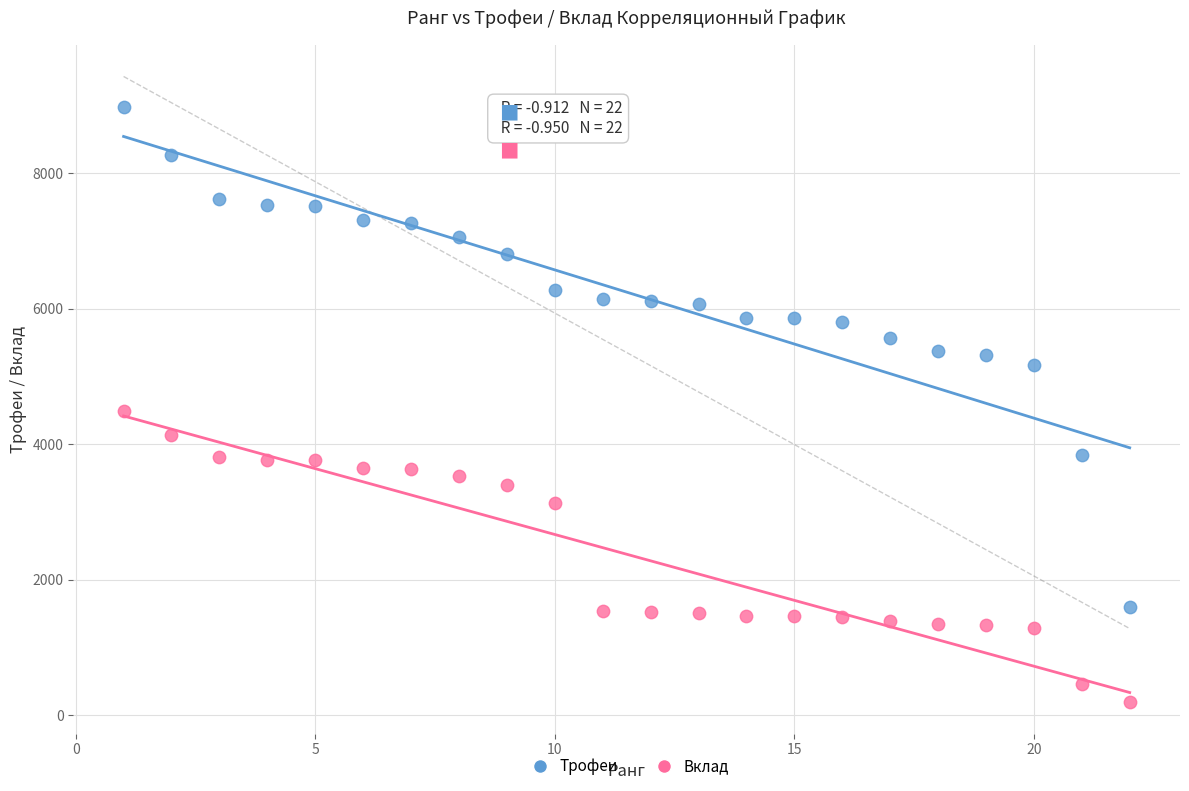

What is the X range (max minus min) for the scatter plot?

21